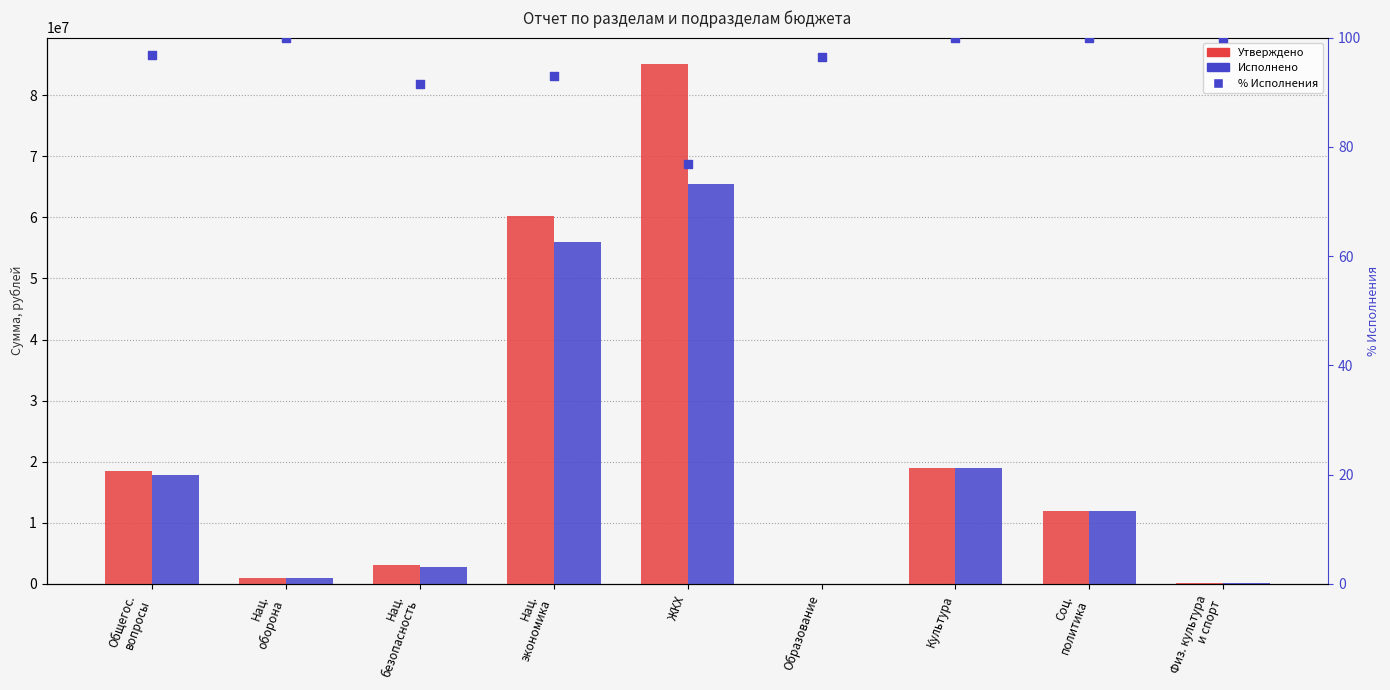

Which series has the largest Y range (max minus min)?

Утверждено